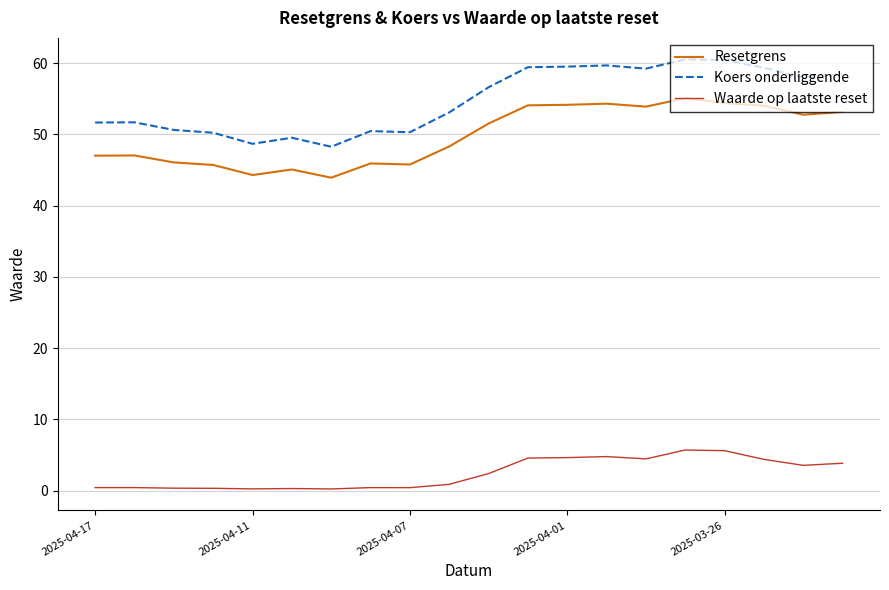

What is the maximum value shown in the chart?

60.5